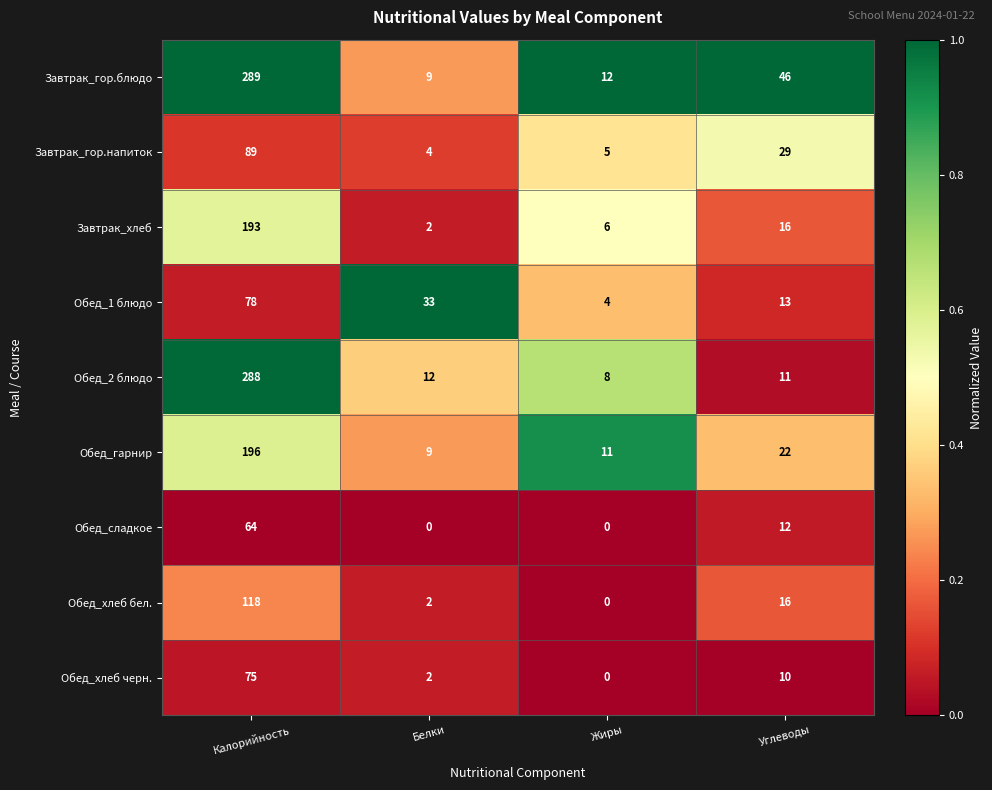

True or false: Обед_хлеб черн. has a value of -29 at Жиры.

False